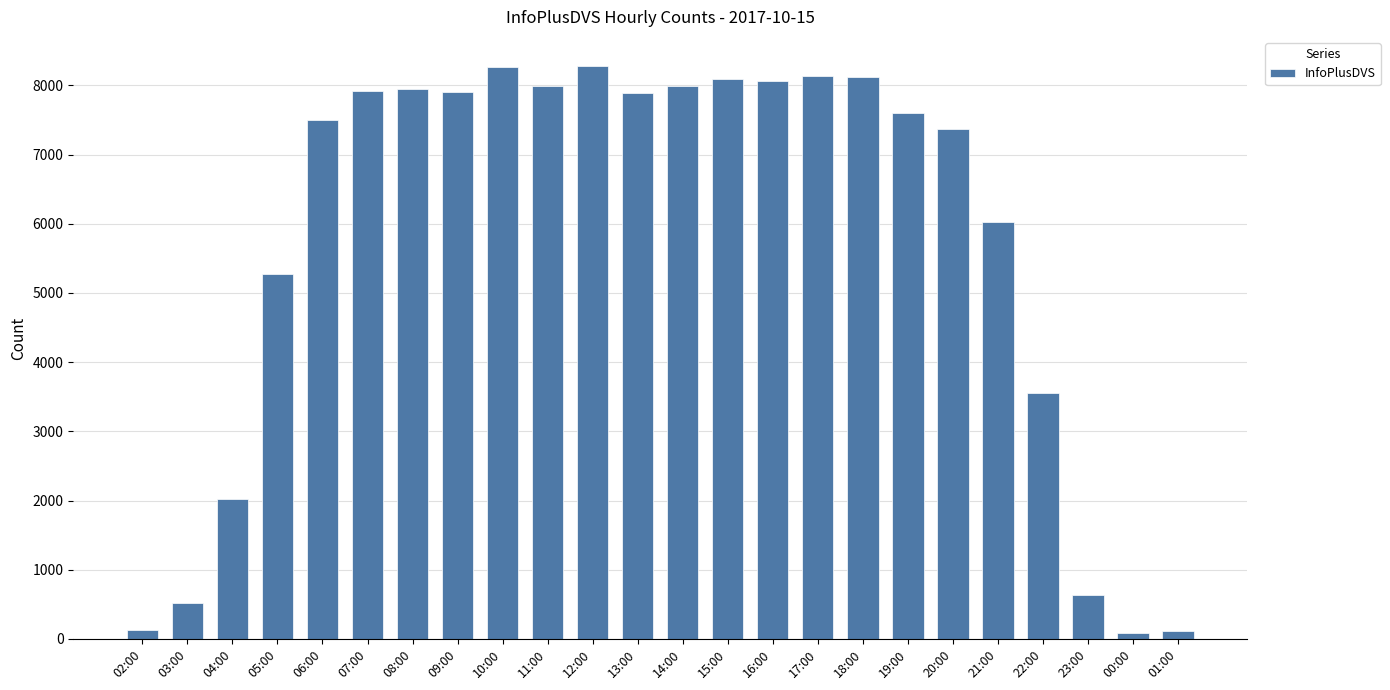

What is the sum of the values at 08:00 and 04:00?

9964